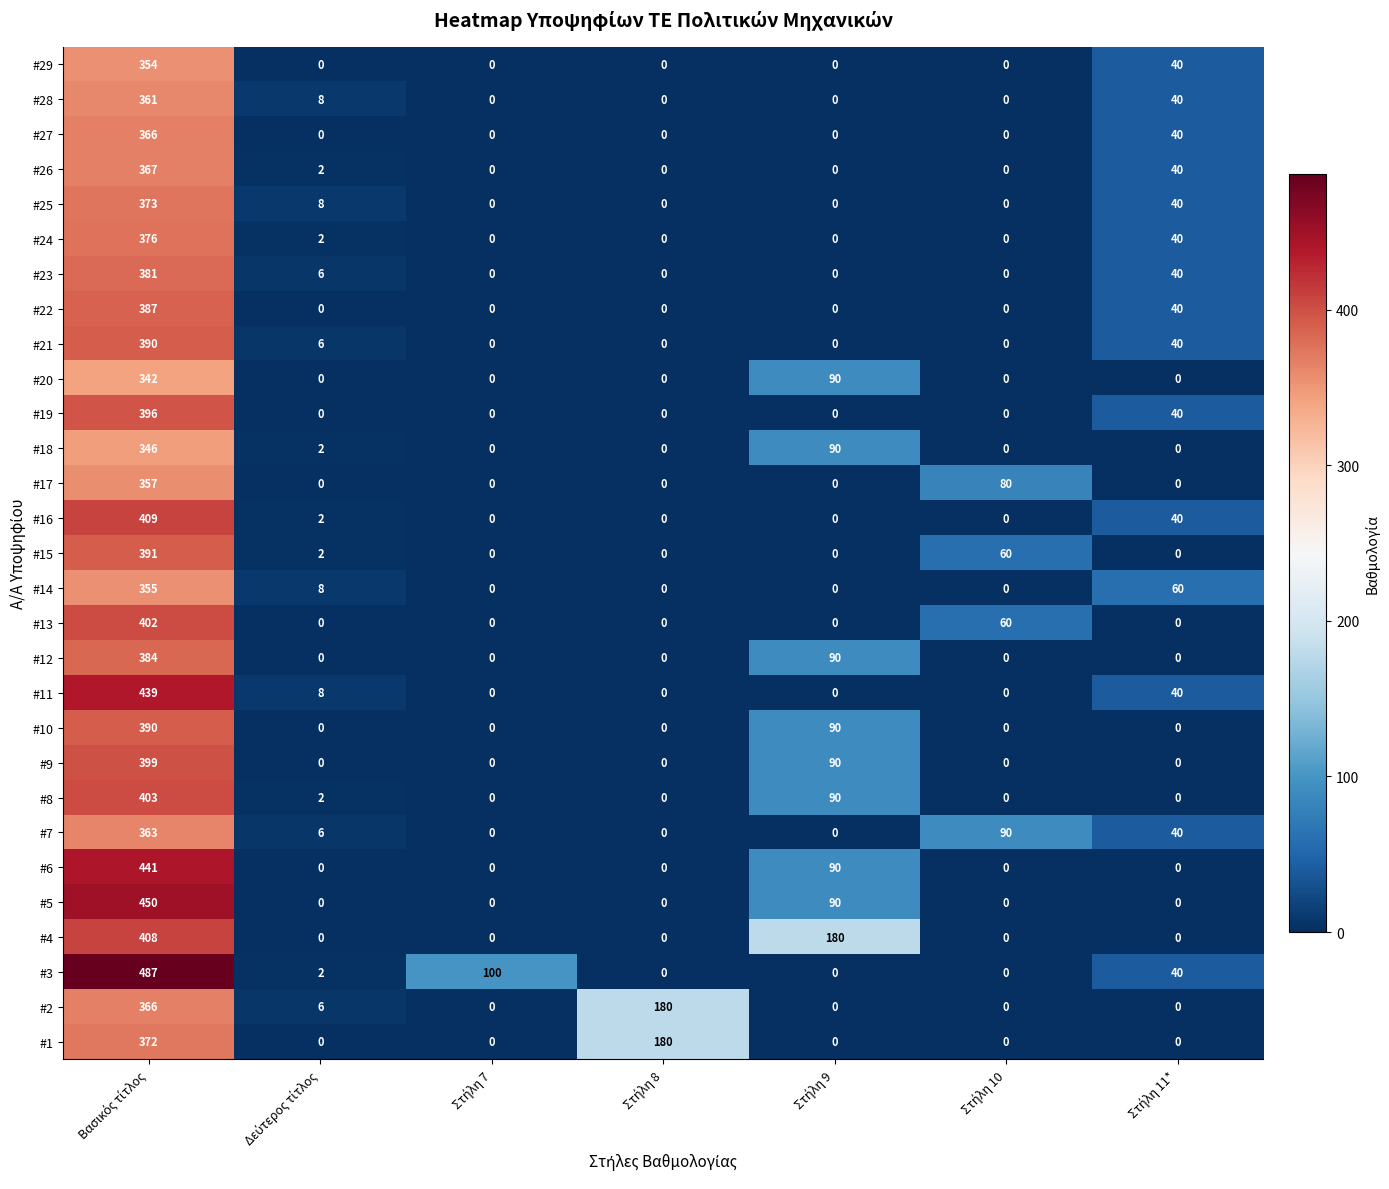

What is the average value of the #29 series?

56